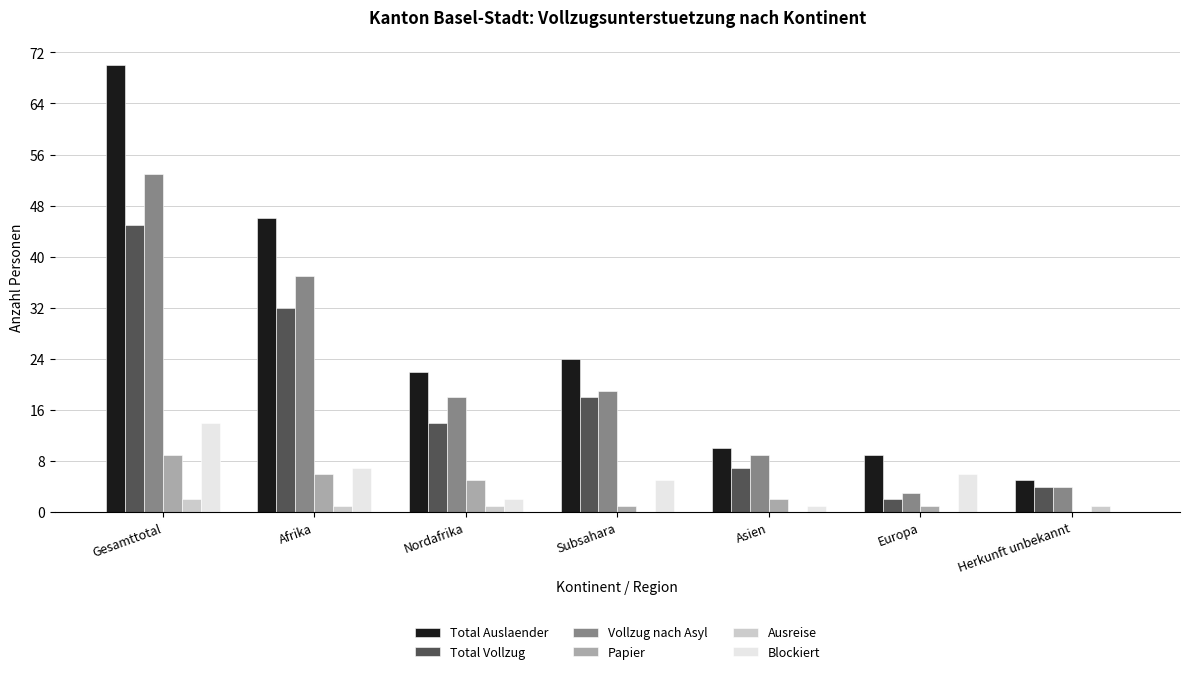

At which category is the sum across all series the highest?

Gesamttotal